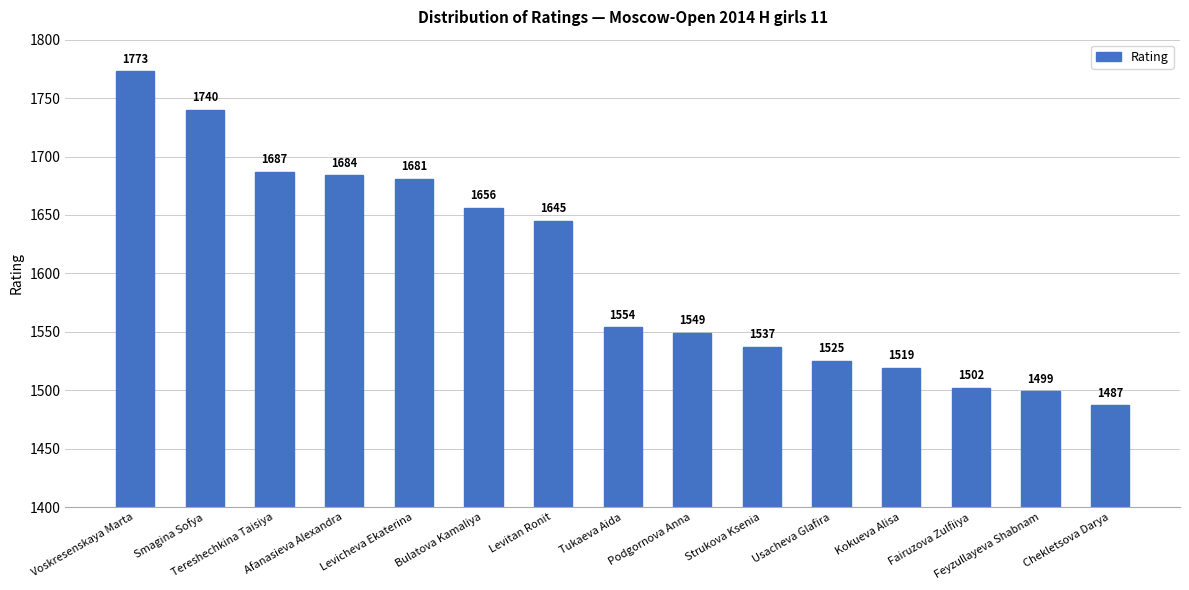

Rank the categories by value from lowest to highest.

Chekletsova Darya, Feyzullayeva Shabnam, Fairuzova Zulfiiya, Kokueva Alisa, Usacheva Glafira, Strukova Ksenia, Podgornova Anna, Tukaeva Aida, Levitan Ronit, Bulatova Kamaliya, Levicheva Ekaterina, Afanasieva Alexandra, Tereshechkina Taisiya, Smagina Sofya, Voskresenskaya Marta